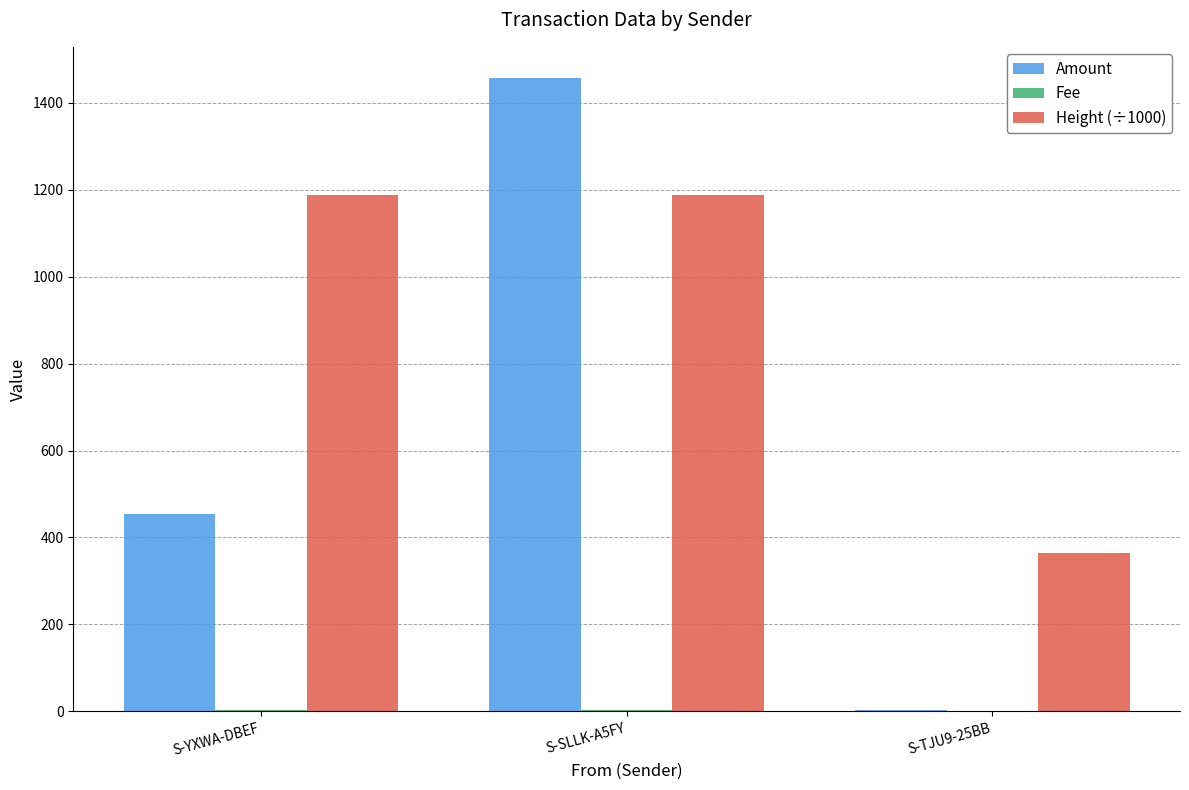

What is the sum of all Height (÷1000) values?

2737.7